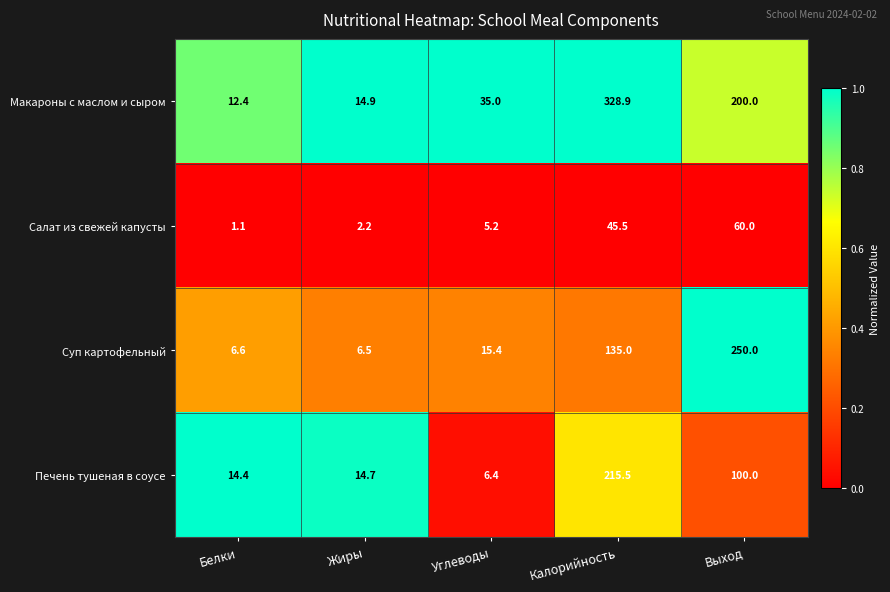

How many data points does each series have?

5